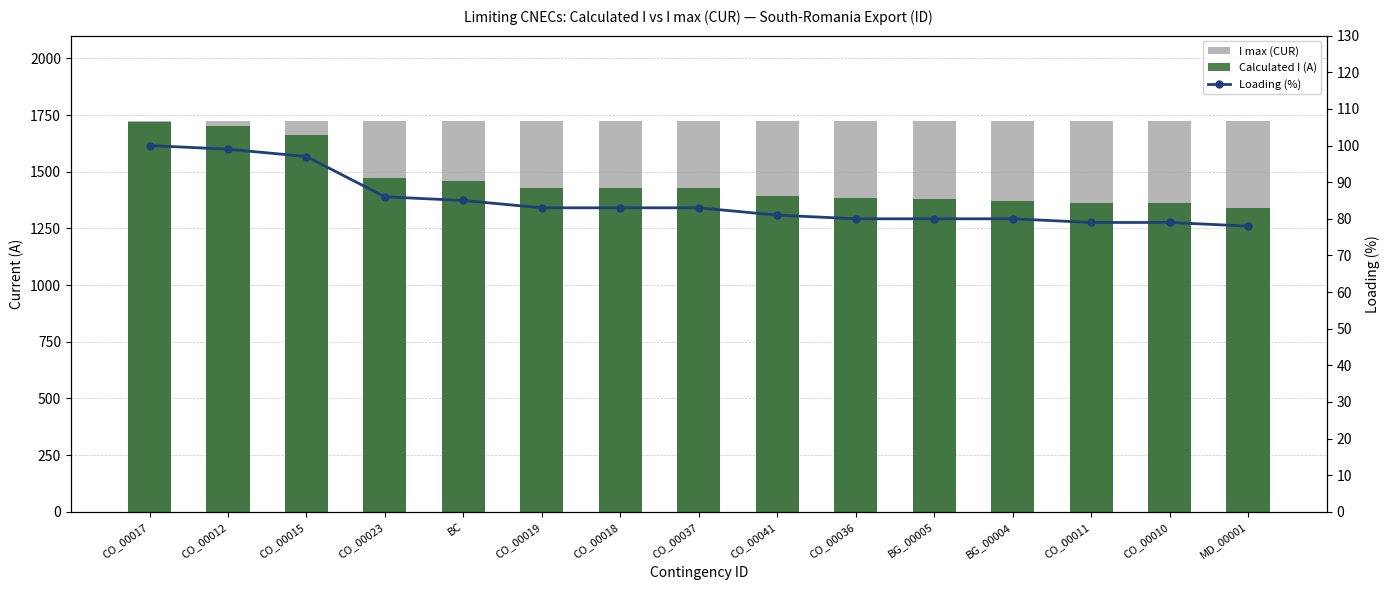

What are all the series names shown in the legend?

I max (CUR), Calculated I (A), Loading (%)